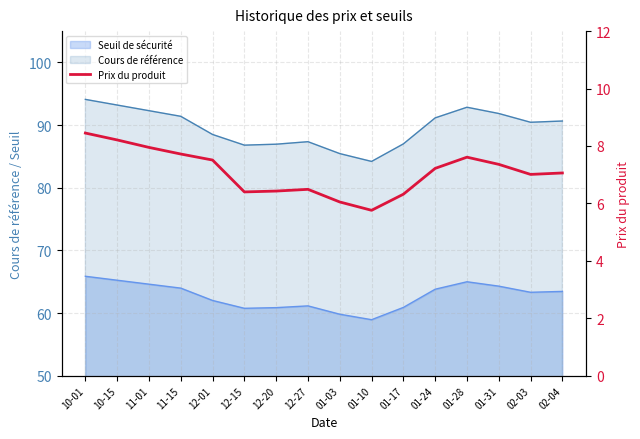

What is the sum of the values at 01-24 and 11-01?

15.2